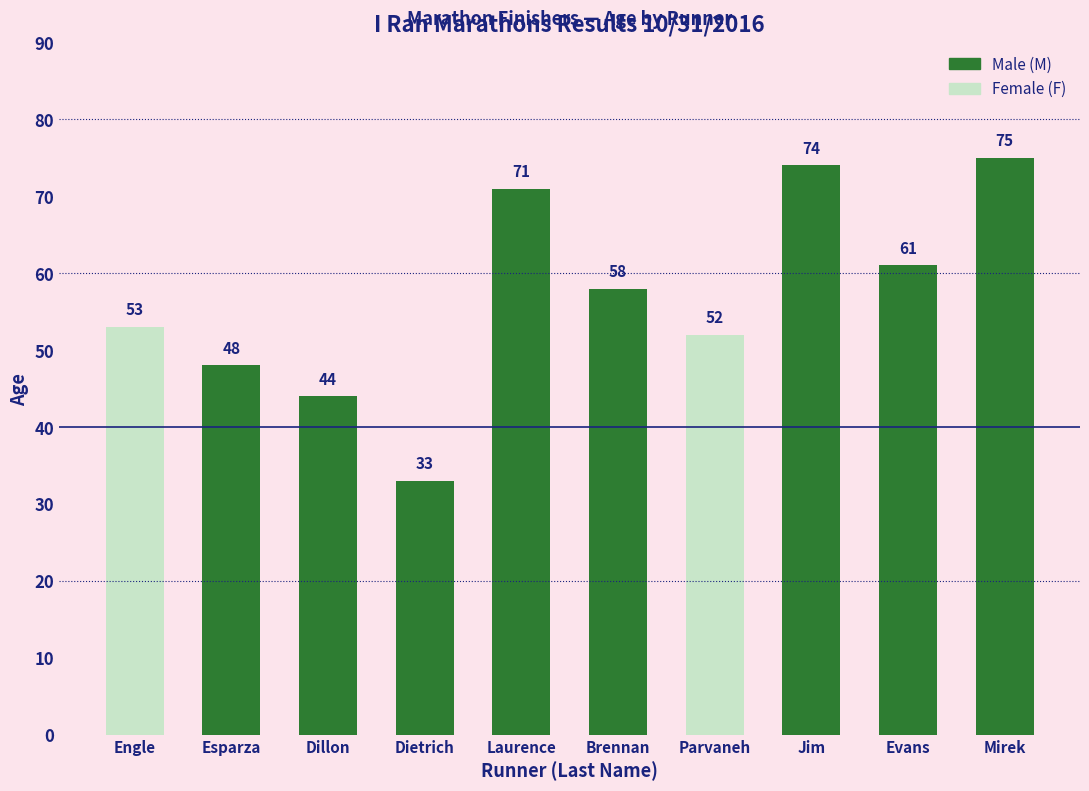

Which category has the lowest value across all series?

Dietrich